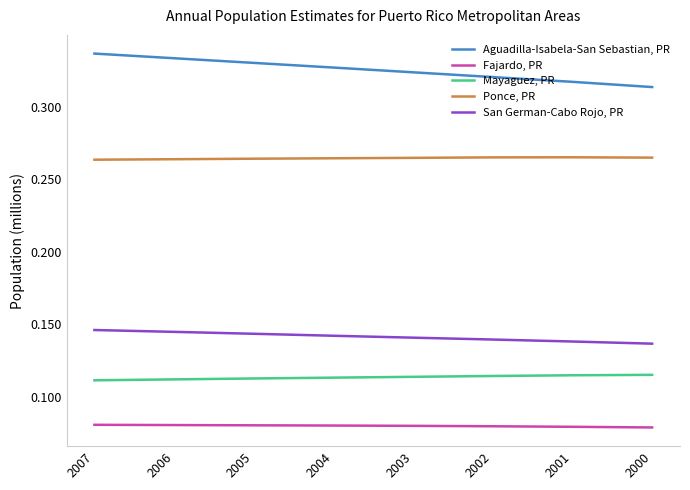

Does the chart have visible grid lines?

No